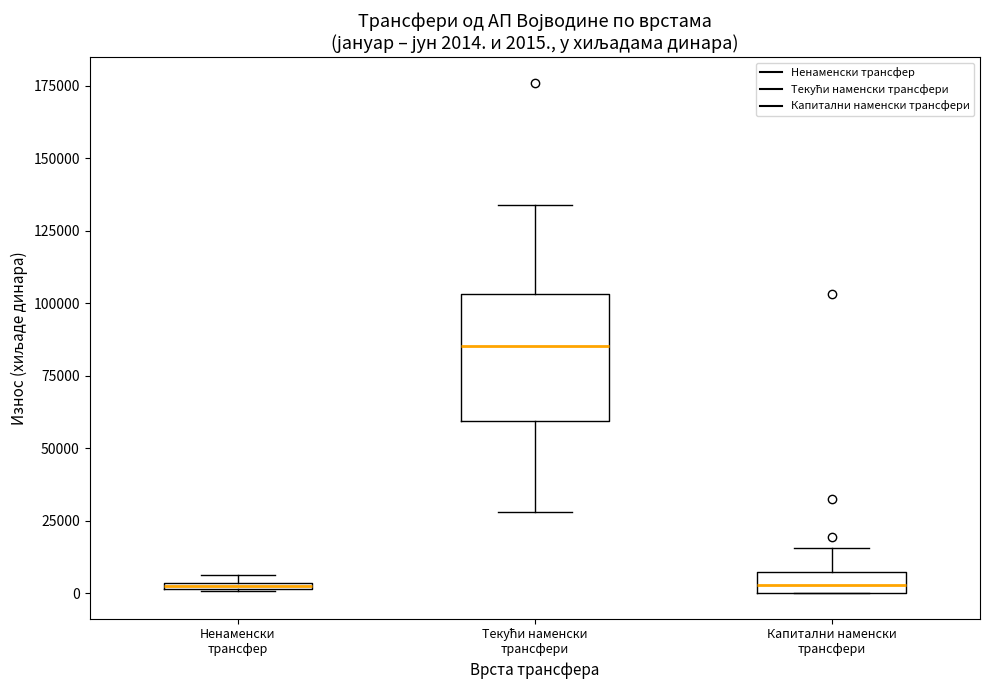

Which box has the highest median line?

Текући наменски трансфери